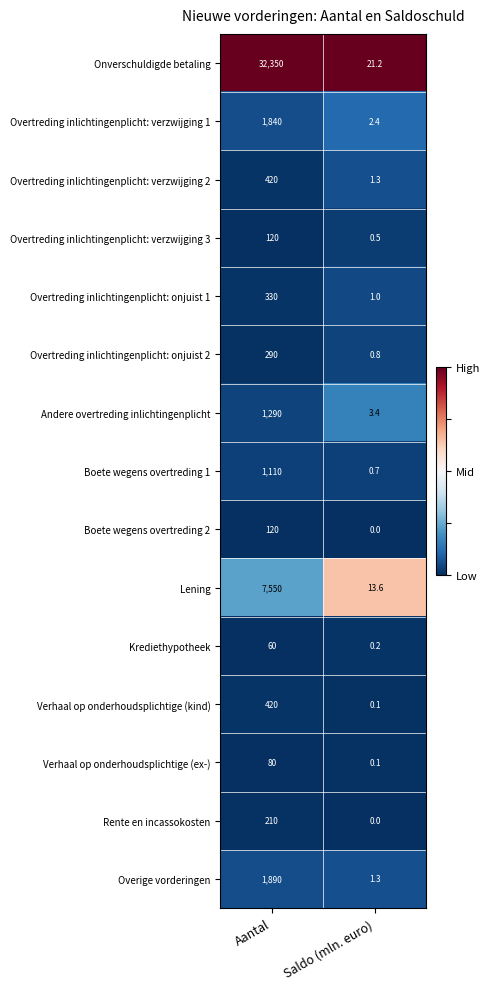

At which label is Boete wegens overtreding 1 closest to 555?

Saldo (mln. euro)